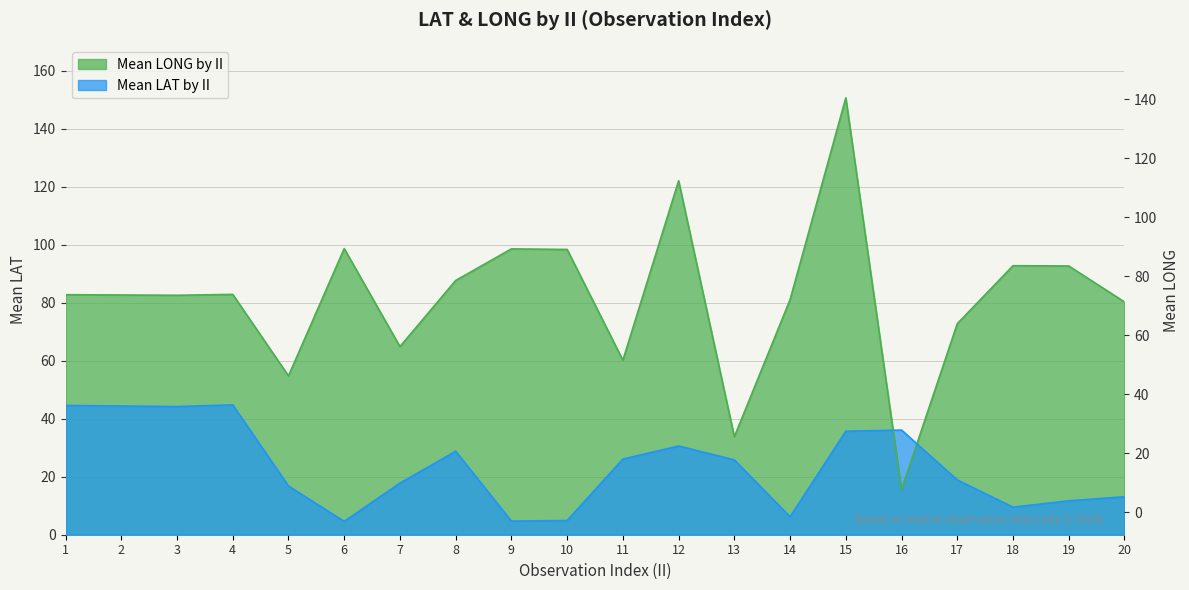

How many lines are shown in the chart?

2